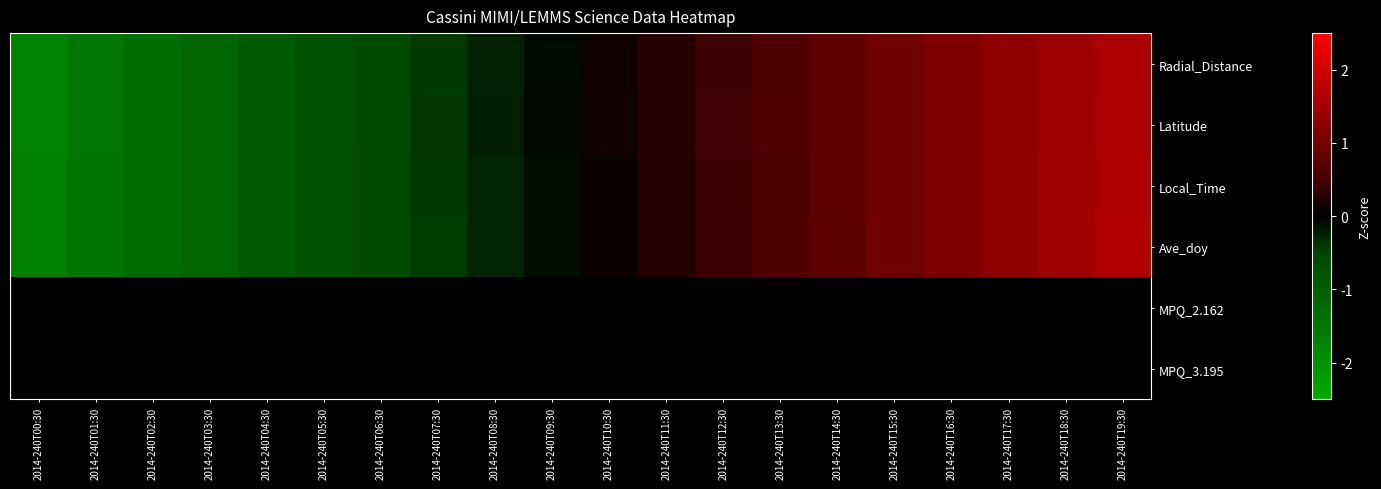

Reading left to right, list all the values displayed in this chart.

Radial_Distance: 2014-240T00:30=-1.7	2014-240T01:30=-1.5	2014-240T02:30=-1.3	2014-240T03:30=-1.1	2014-240T04:30=-1.0	2014-240T05:30=-0.8	2014-240T06:30=-0.6	2014-240T07:30=-0.4	2014-240T08:30=-0.2	2014-240T09:30=-0.1	2014-240T10:30=0.1	2014-240T11:30=0.3	2014-240T12:30=0.4	2014-240T13:30=0.6	2014-240T14:30=0.8	2014-240T15:30=1.0	2014-240T16:30=1.1	2014-240T17:30=1.3	2014-240T18:30=1.5	2014-240T19:30=1.6
Latitude: 2014-240T00:30=-1.7	2014-240T01:30=-1.5	2014-240T02:30=-1.3	2014-240T03:30=-1.1	2014-240T04:30=-1.0	2014-240T05:30=-0.8	2014-240T06:30=-0.6	2014-240T07:30=-0.4	2014-240T08:30=-0.2	2014-240T09:30=-0.1	2014-240T10:30=0.1	2014-240T11:30=0.3	2014-240T12:30=0.5	2014-240T13:30=0.6	2014-240T14:30=0.8	2014-240T15:30=1.0	2014-240T16:30=1.1	2014-240T17:30=1.3	2014-240T18:30=1.4	2014-240T19:30=1.6
Local_Time: 2014-240T00:30=-1.7	2014-240T01:30=-1.5	2014-240T02:30=-1.3	2014-240T03:30=-1.1	2014-240T04:30=-1.0	2014-240T05:30=-0.8	2014-240T06:30=-0.6	2014-240T07:30=-0.4	2014-240T08:30=-0.3	2014-240T09:30=-0.1	2014-240T10:30=0.1	2014-240T11:30=0.3	2014-240T12:30=0.4	2014-240T13:30=0.6	2014-240T14:30=0.8	2014-240T15:30=1.0	2014-240T16:30=1.1	2014-240T17:30=1.3	2014-240T18:30=1.5	2014-240T19:30=1.6
Ave_doy: 2014-240T00:30=-1.6	2014-240T01:30=-1.5	2014-240T02:30=-1.3	2014-240T03:30=-1.1	2014-240T04:30=-1.0	2014-240T05:30=-0.8	2014-240T06:30=-0.6	2014-240T07:30=-0.4	2014-240T08:30=-0.3	2014-240T09:30=-0.1	2014-240T10:30=0.1	2014-240T11:30=0.3	2014-240T12:30=0.4	2014-240T13:30=0.6	2014-240T14:30=0.8	2014-240T15:30=1.0	2014-240T16:30=1.1	2014-240T17:30=1.3	2014-240T18:30=1.5	2014-240T19:30=1.6
MPQ_2.162: 2014-240T00:30=0.0	2014-240T01:30=0.0	2014-240T02:30=0.0	2014-240T03:30=0.0	2014-240T04:30=0.0	2014-240T05:30=0.0	2014-240T06:30=0.0	2014-240T07:30=0.0	2014-240T08:30=0.0	2014-240T09:30=0.0	2014-240T10:30=0.0	2014-240T11:30=0.0	2014-240T12:30=0.0	2014-240T13:30=0.0	2014-240T14:30=0.0	2014-240T15:30=0.0	2014-240T16:30=0.0	2014-240T17:30=0.0	2014-240T18:30=0.0	2014-240T19:30=0.0
MPQ_3.195: 2014-240T00:30=0.0	2014-240T01:30=0.0	2014-240T02:30=0.0	2014-240T03:30=0.0	2014-240T04:30=0.0	2014-240T05:30=0.0	2014-240T06:30=0.0	2014-240T07:30=0.0	2014-240T08:30=0.0	2014-240T09:30=0.0	2014-240T10:30=0.0	2014-240T11:30=0.0	2014-240T12:30=0.0	2014-240T13:30=0.0	2014-240T14:30=0.0	2014-240T15:30=0.0	2014-240T16:30=0.0	2014-240T17:30=0.0	2014-240T18:30=0.0	2014-240T19:30=0.0